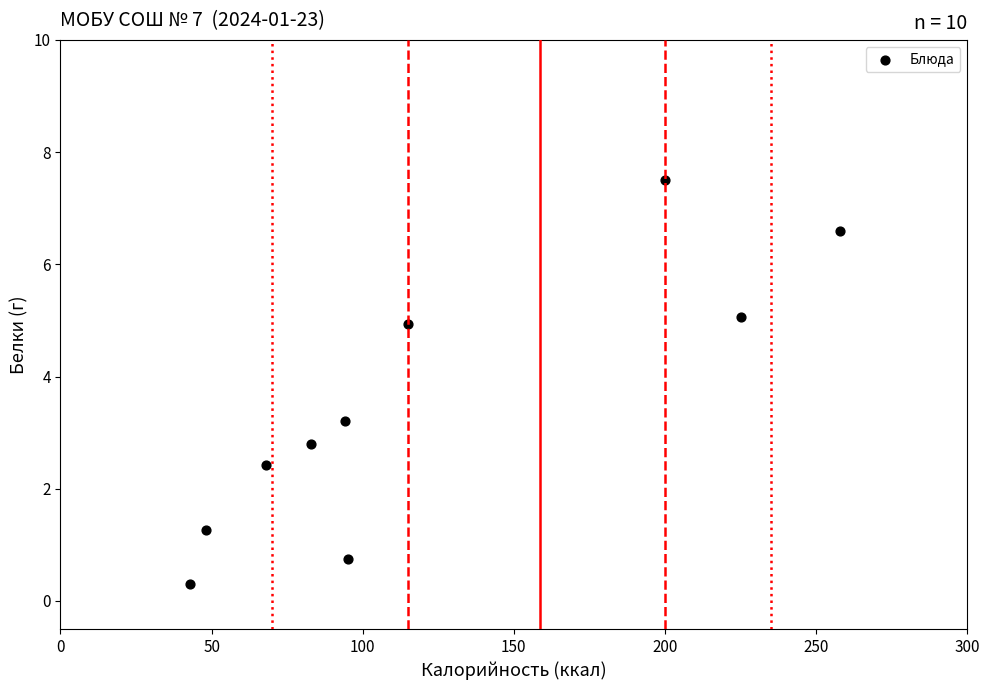

What is the range of X values (max minus min)?

215.0